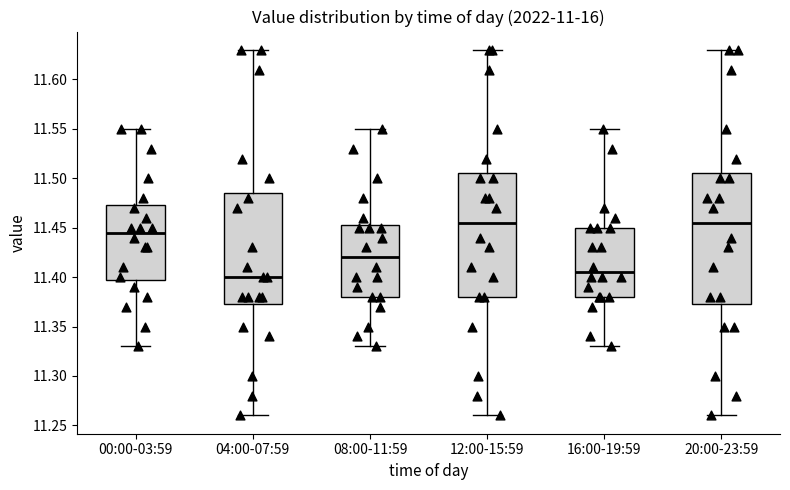

Which box has the lowest median line?

04:00-07:59